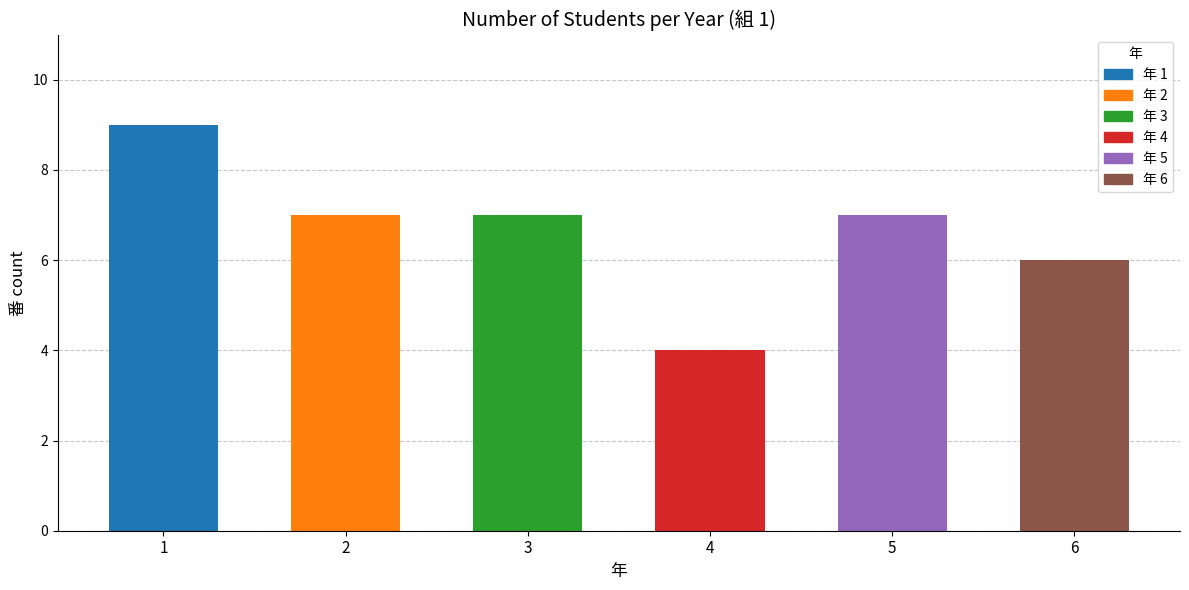

Does the chart contain any negative values?

No